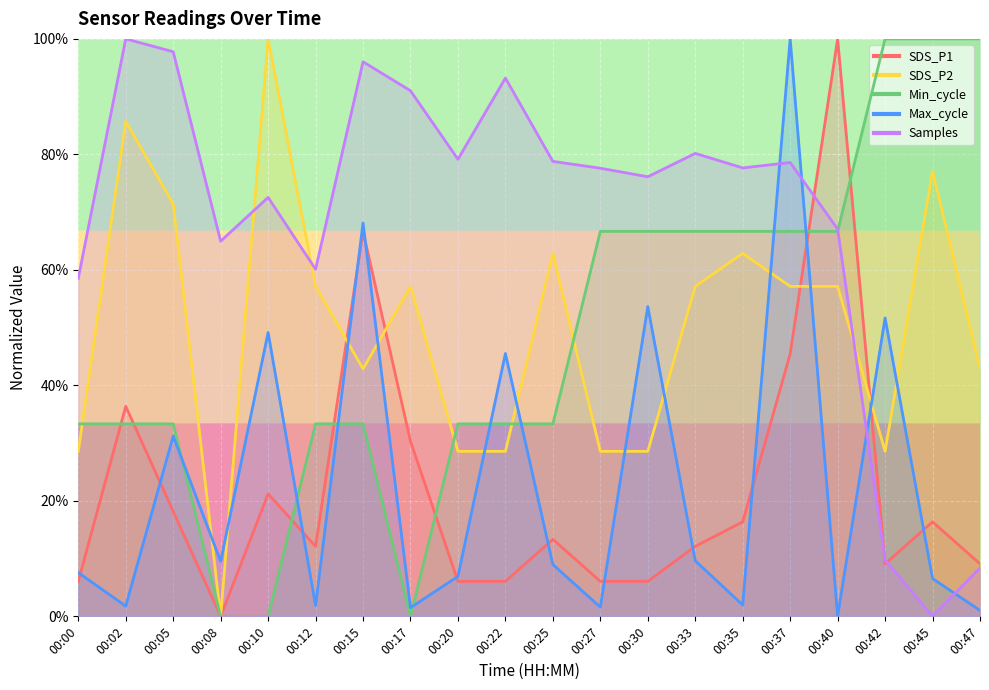

How many series are shown in this chart?

5